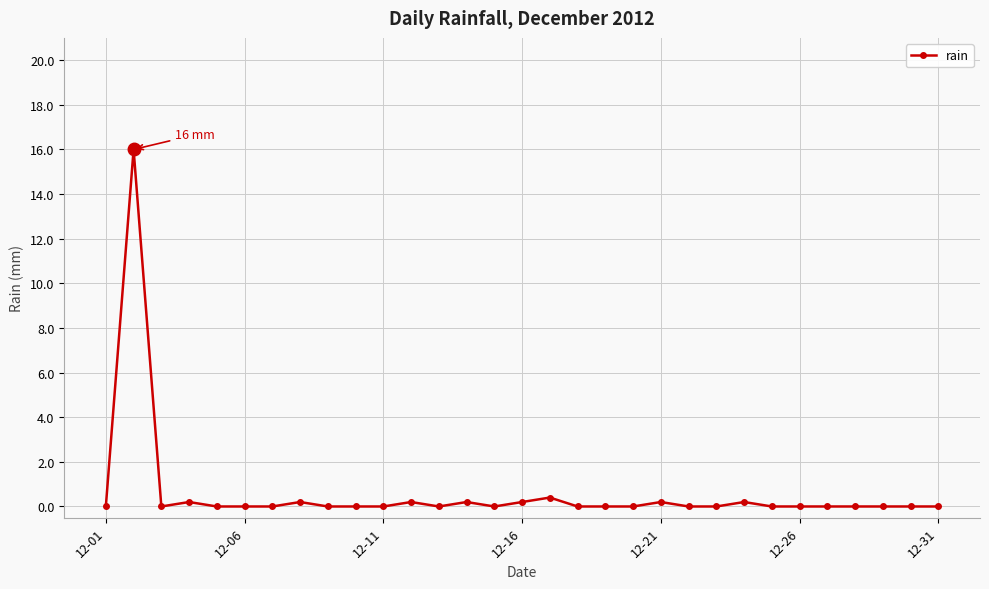

What is the greatest value displayed?

16.0